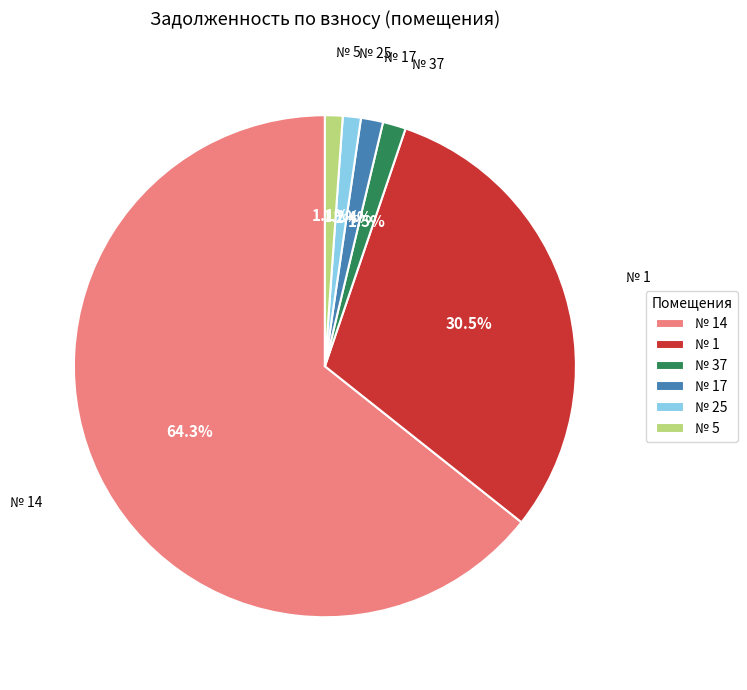

Between № 1 and № 37, which is larger?

№ 1